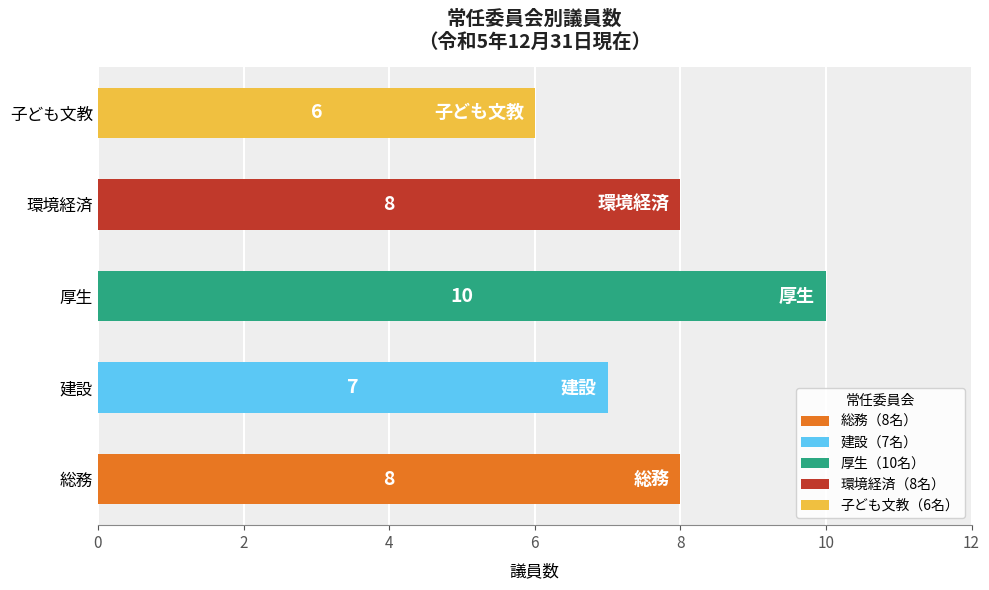

Which category has the lowest value across all series?

子ども文教